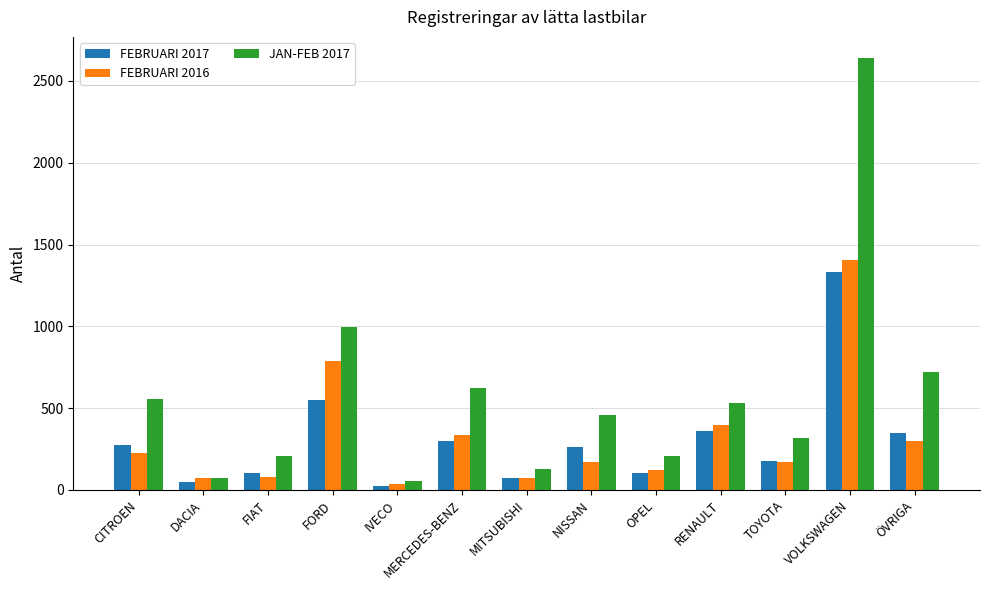

Read the FEBRUARI 2017 value at MITSUBISHI.

70